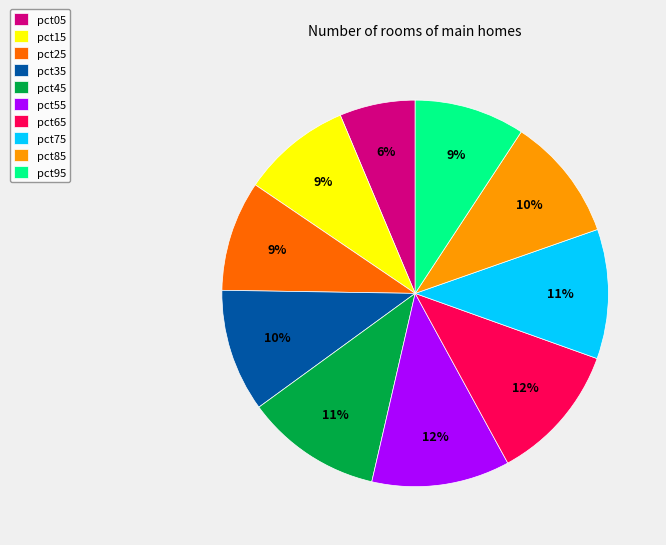

How many slices are in this pie chart?

10